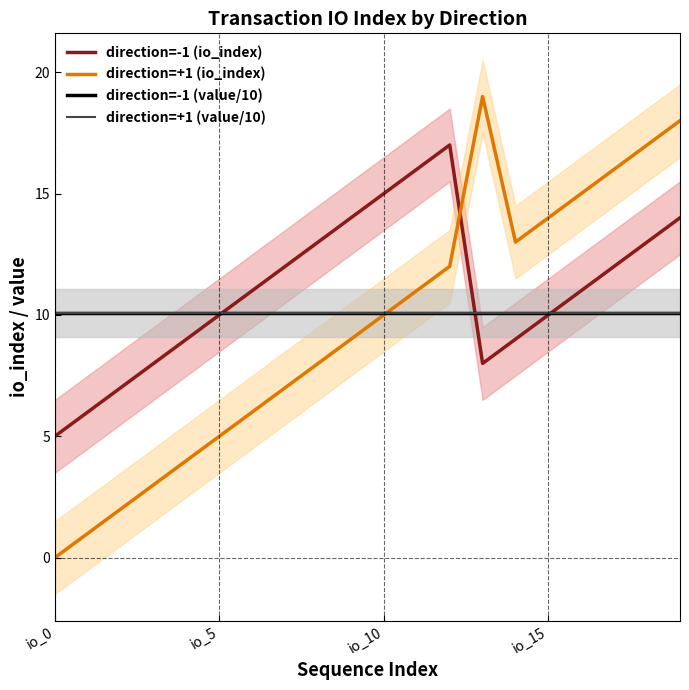

How many series are shown in this chart?

4